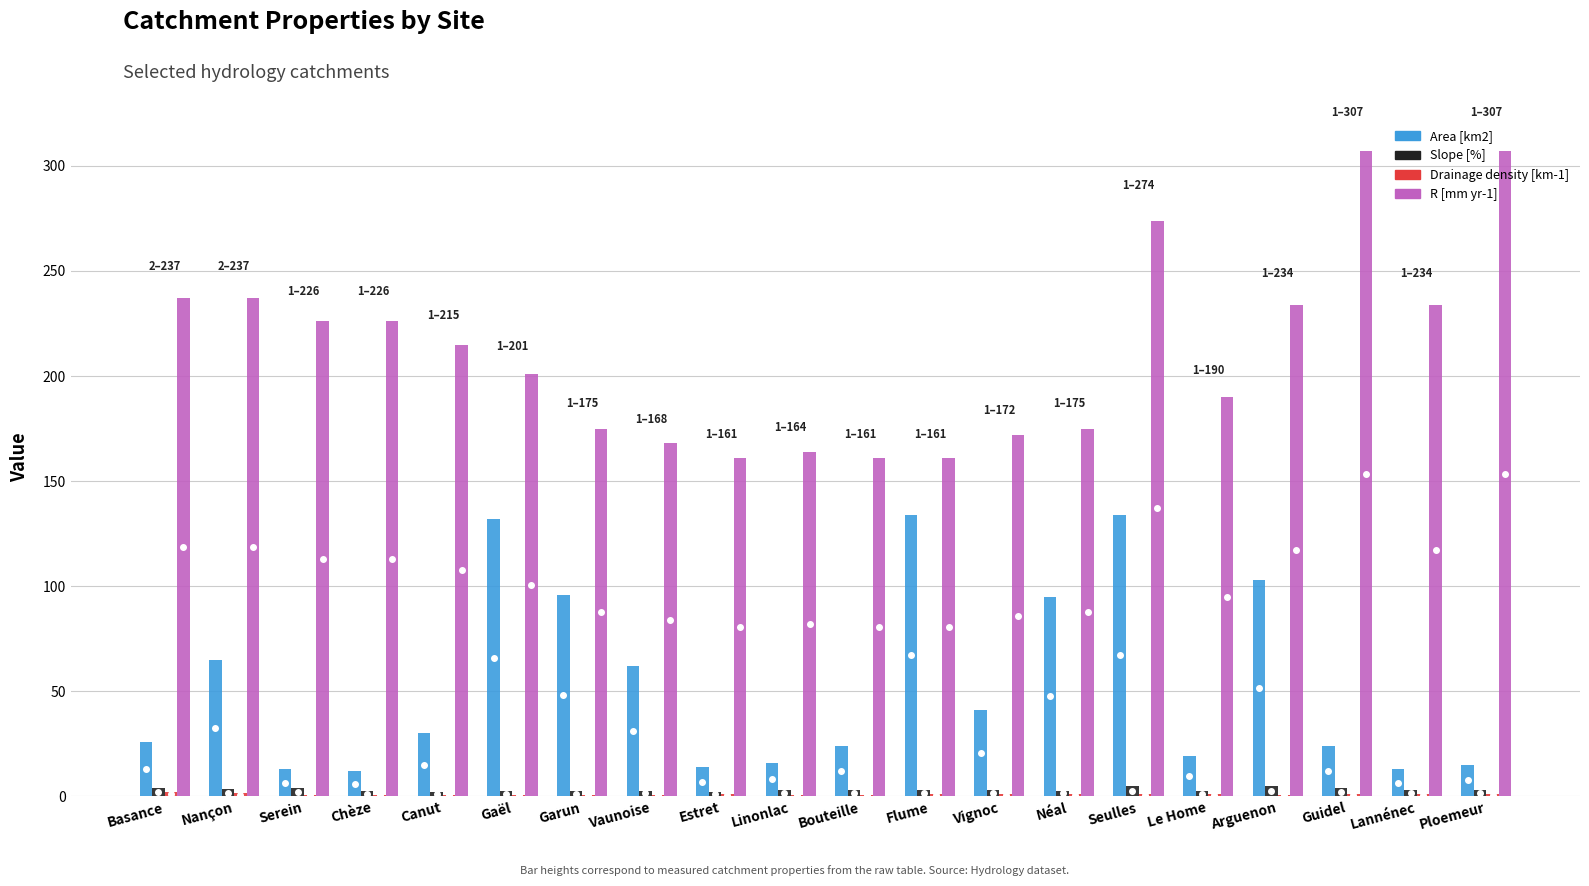

Are the bars grouped side by side (vs. stacked)?

Yes